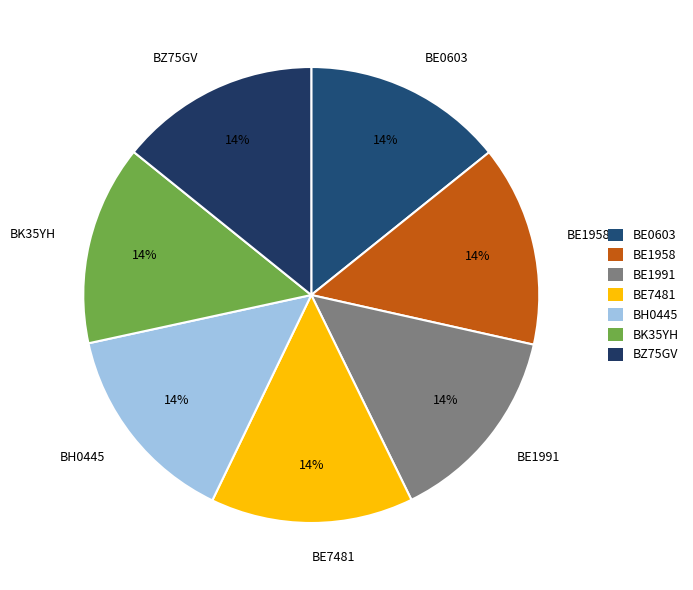

Does BK35YH account for over 50% of the chart?

No